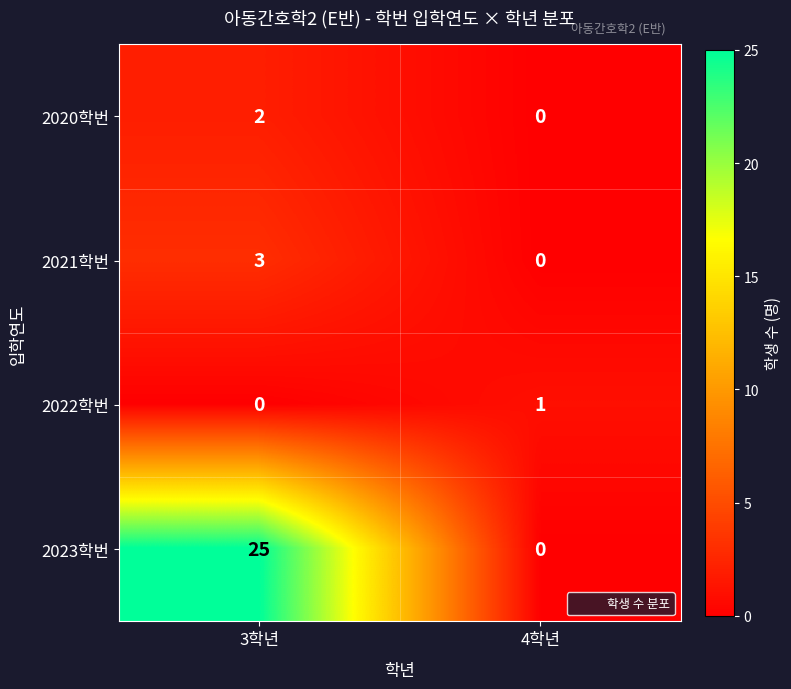

Which series changed the most between 3학년 and 4학년?

2023학번